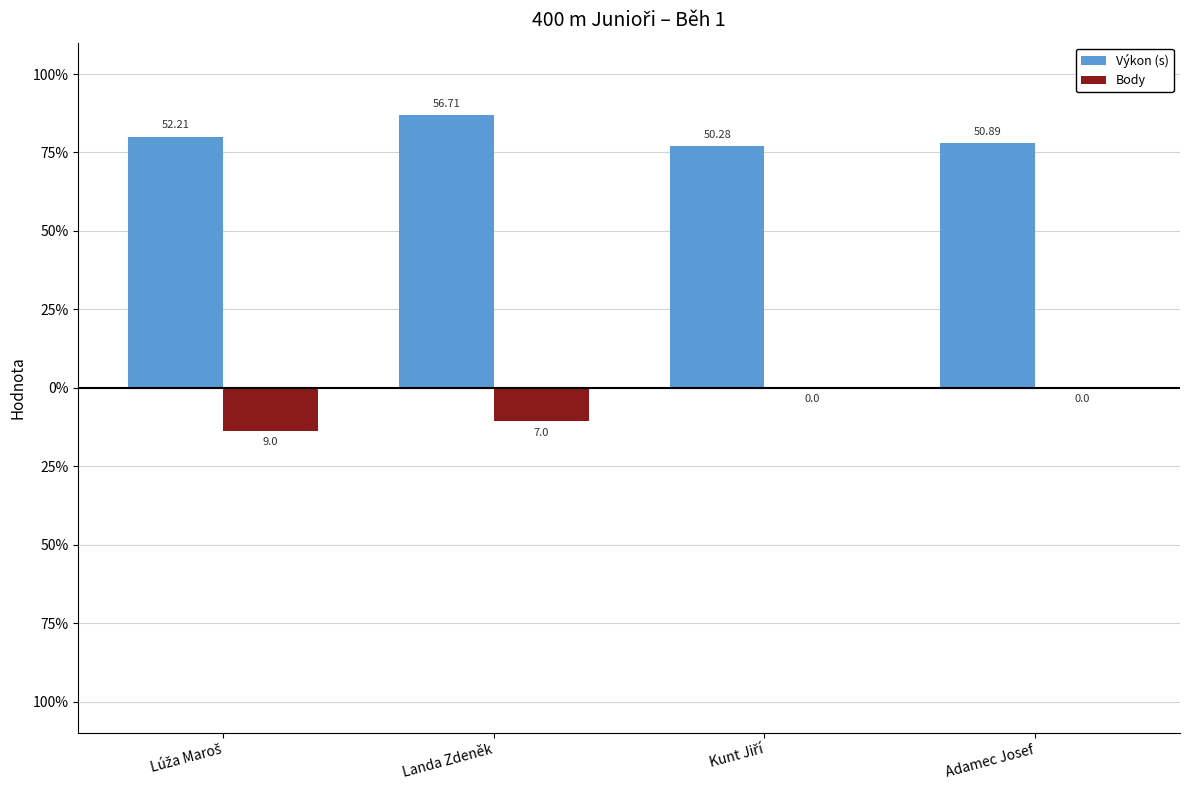

Which category has the highest value in the Body series?

Kunt Jiří